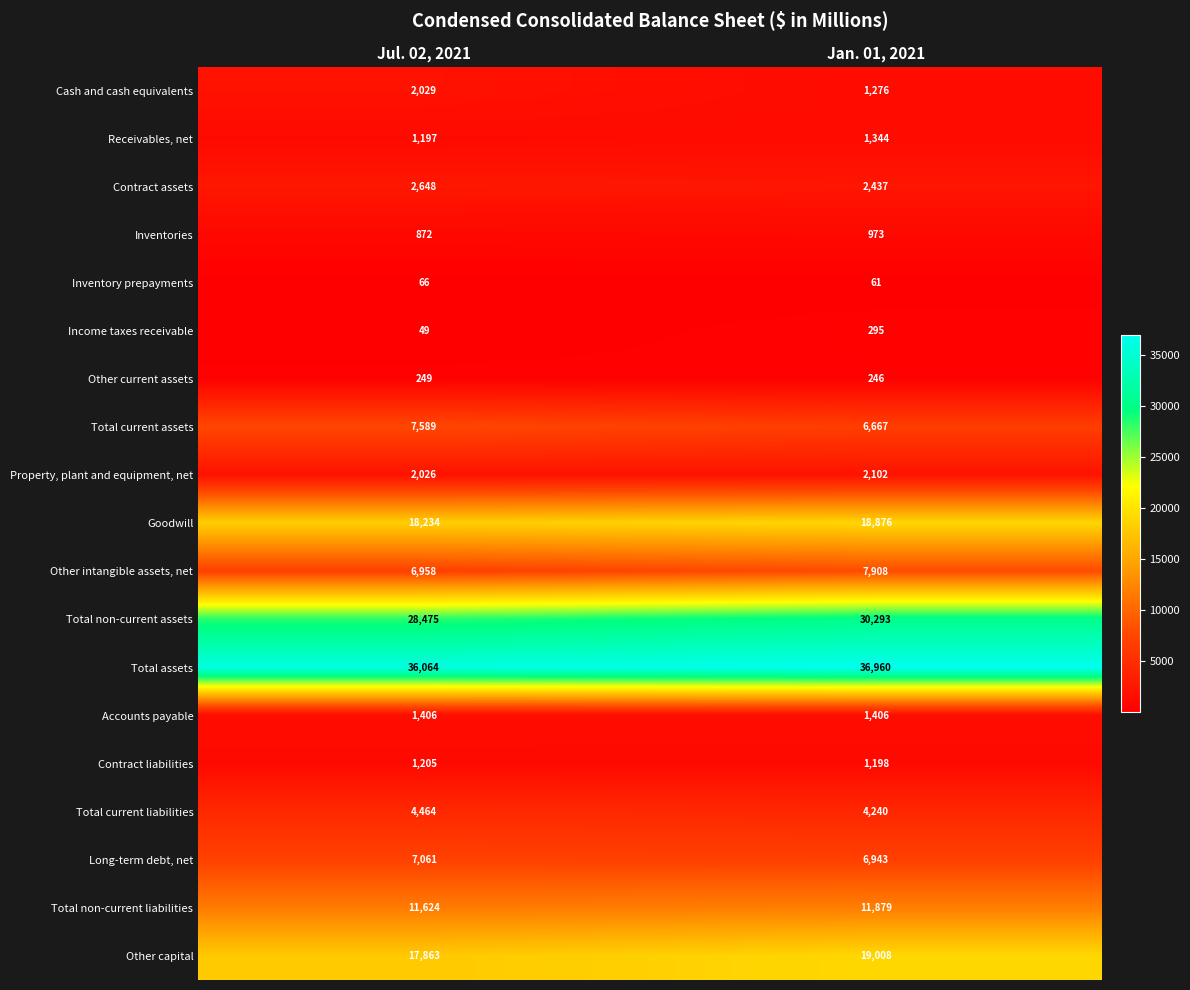

What is the minimum value shown in the chart?

49